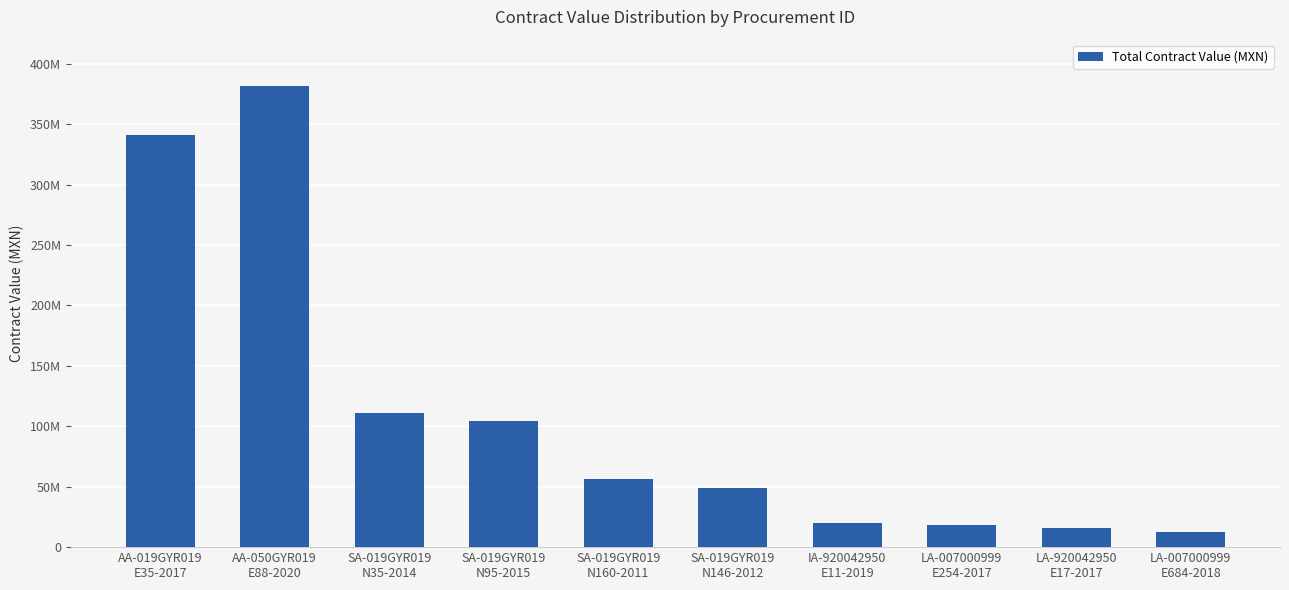

Are the bars horizontal?

No